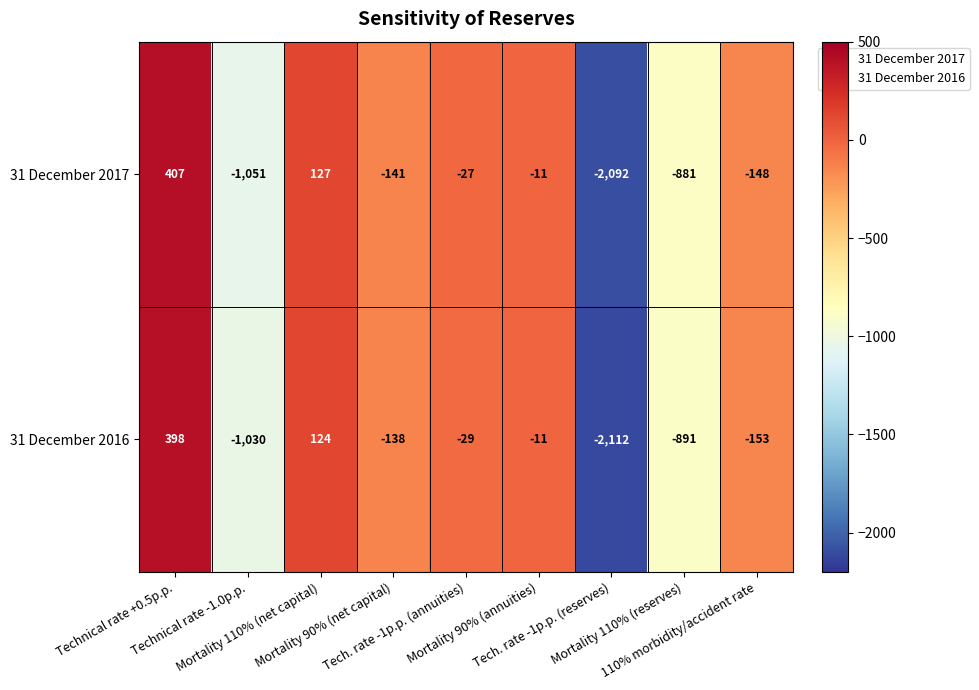

What is the sum of all 31 December 2017 values?

-3817